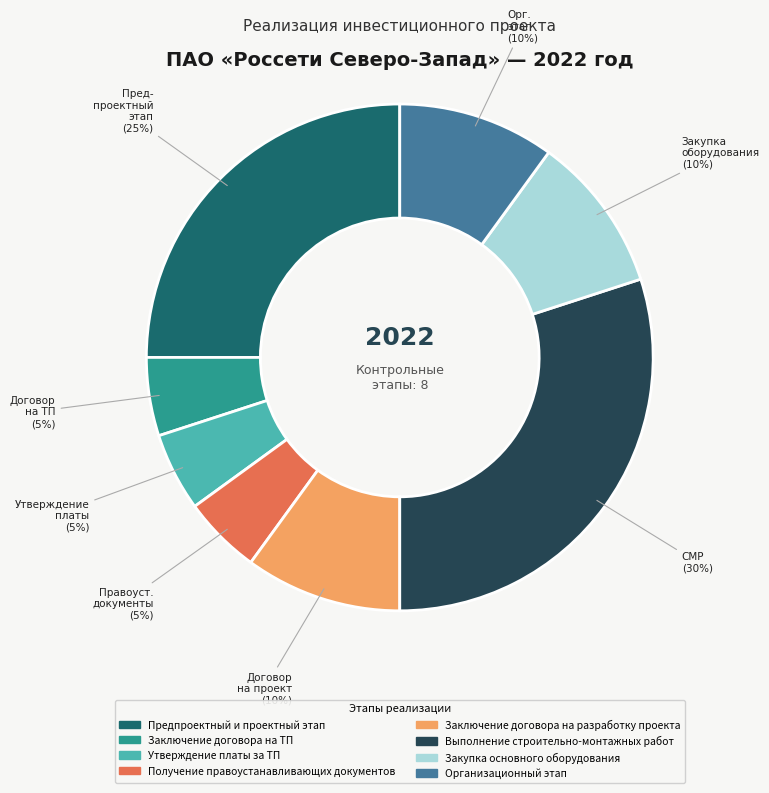

Count the number of slices in the pie.

8